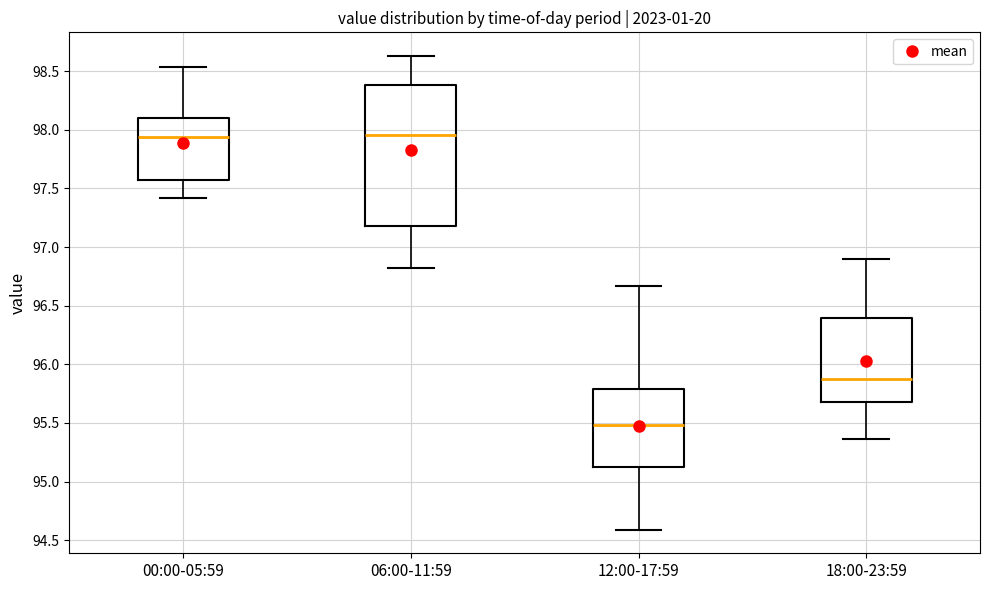

Where is the lower edge of the box for 18:00-23:59 on the y-axis? The values are not printed on the chart, so give them approximately, as read against the axis.

95.70